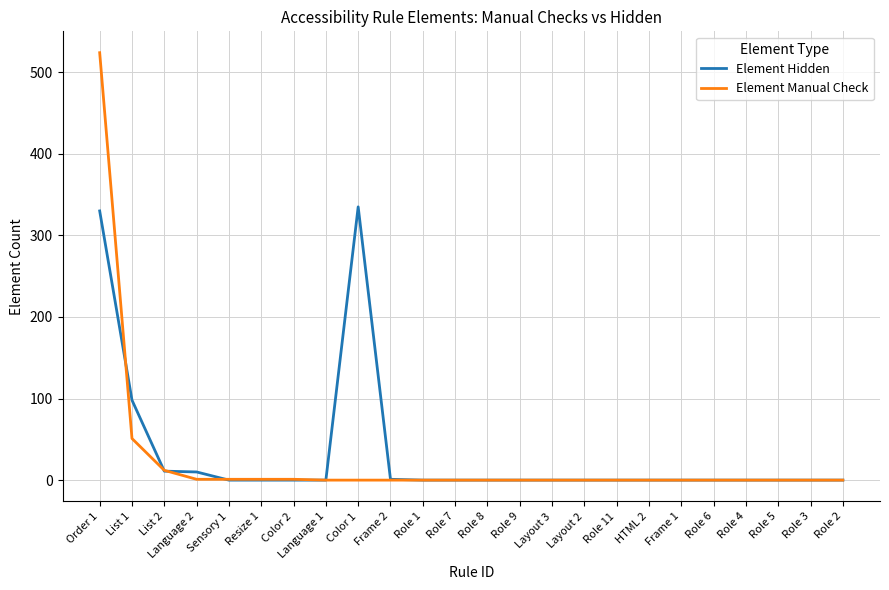

At how many categories does at least one series exceed 253?

2